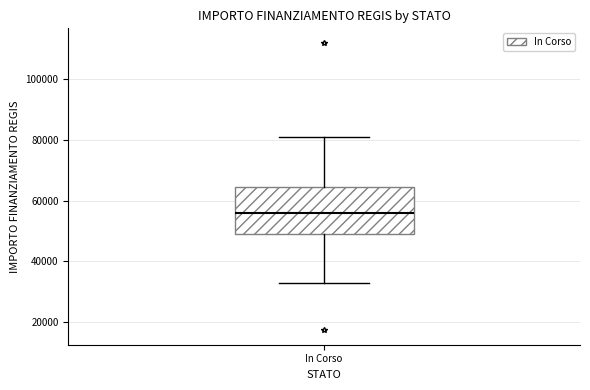

Read this box plot against the y-axis: the position of the median line, the range covered by the box, and the ends of both whiskers. The values are not printed on the chart, so give them approximately, as read against the axis.

median 56000, box 50000 to 64000, whiskers 32000 to 80000